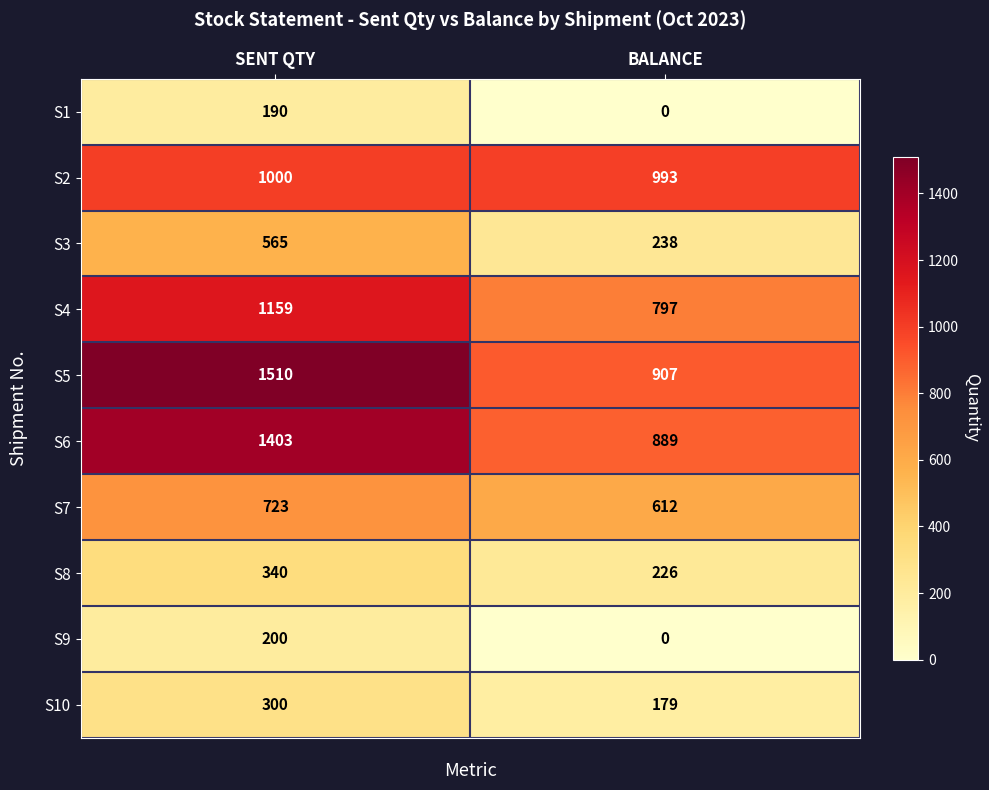

Which series has the largest total across all categories?

S5